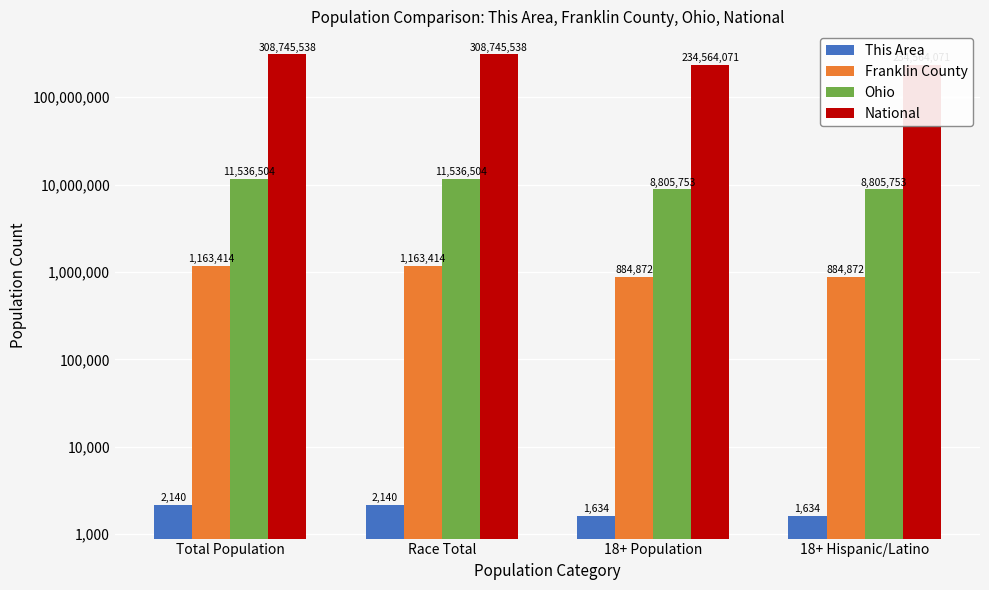

What is the label of the 1st bar from the right?

18+ Hispanic/Latino